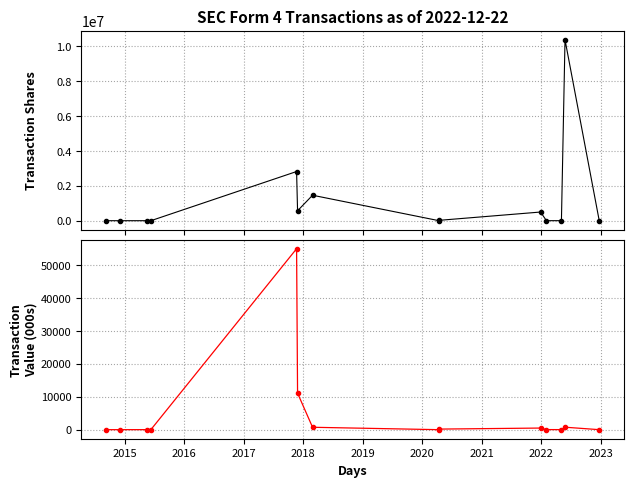

True or false: transactionValue (000s) and transactionShares intersect in this chart.

False